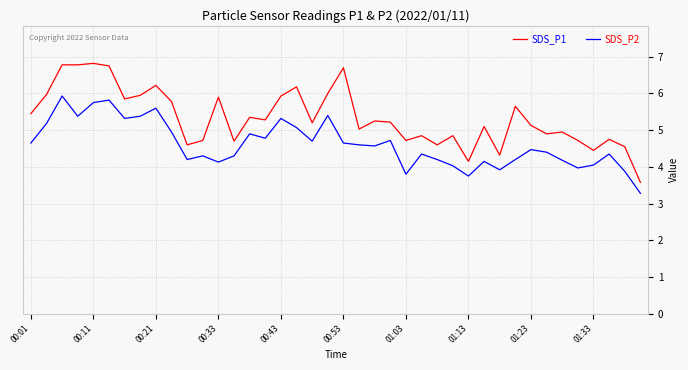

List the series in order of their peak value, lowest first.

SDS_P2, SDS_P1